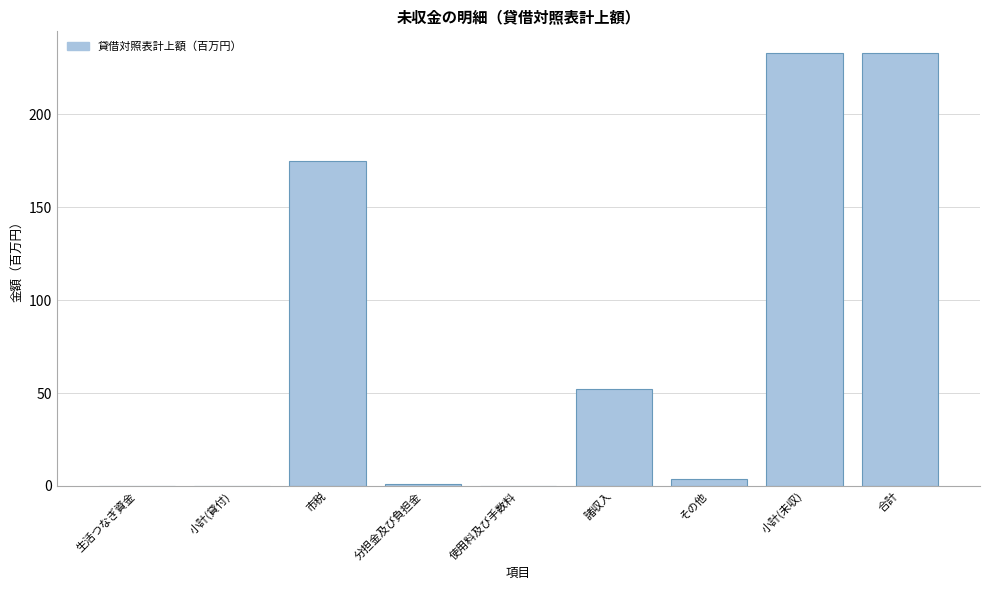

Reading left to right, extract all data points from this chart.

生活つなぎ資金=0	小計(貸付)=0	市税=175	分担金及び負担金=1	使用料及び手数料=0	諸収入=52	その他=4	小計(未収)=233	合計=233